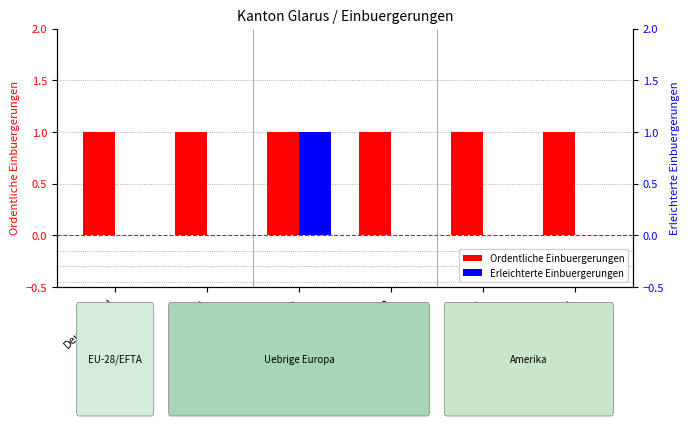

What are all the series names shown in the legend?

Ordentliche Einbuergerungen, Erleichterte Einbuergerungen